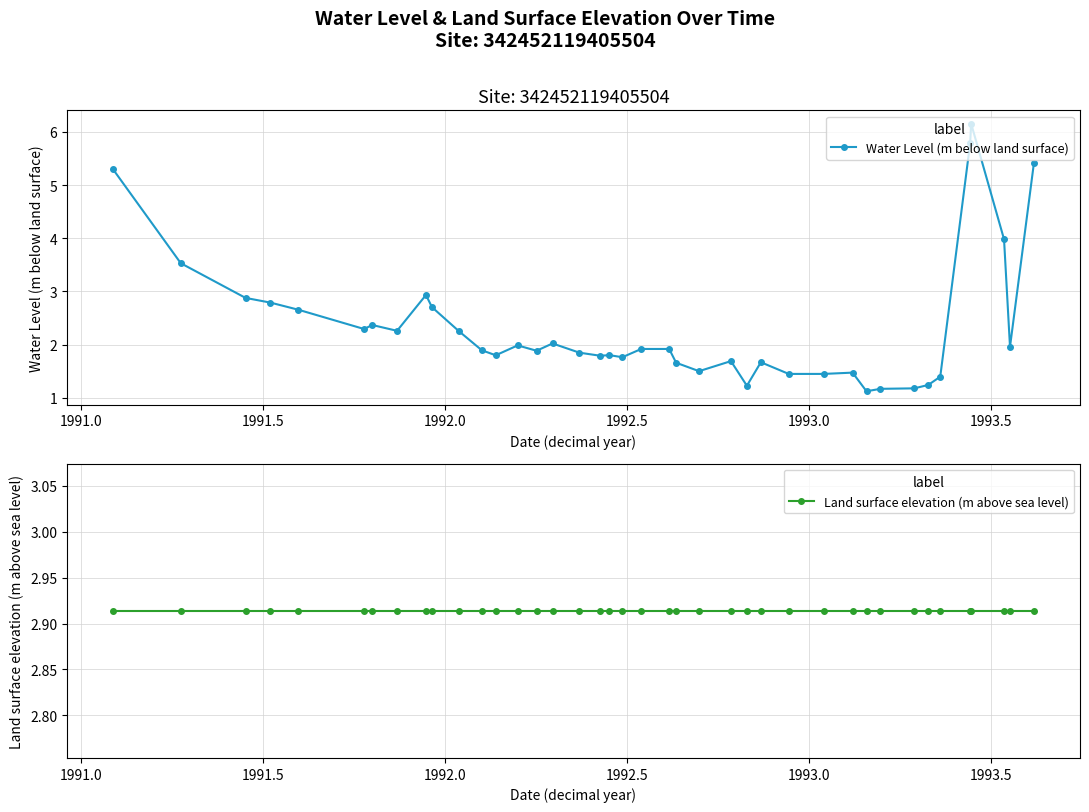

Does the chart display data point markers on the line(s)?

Yes